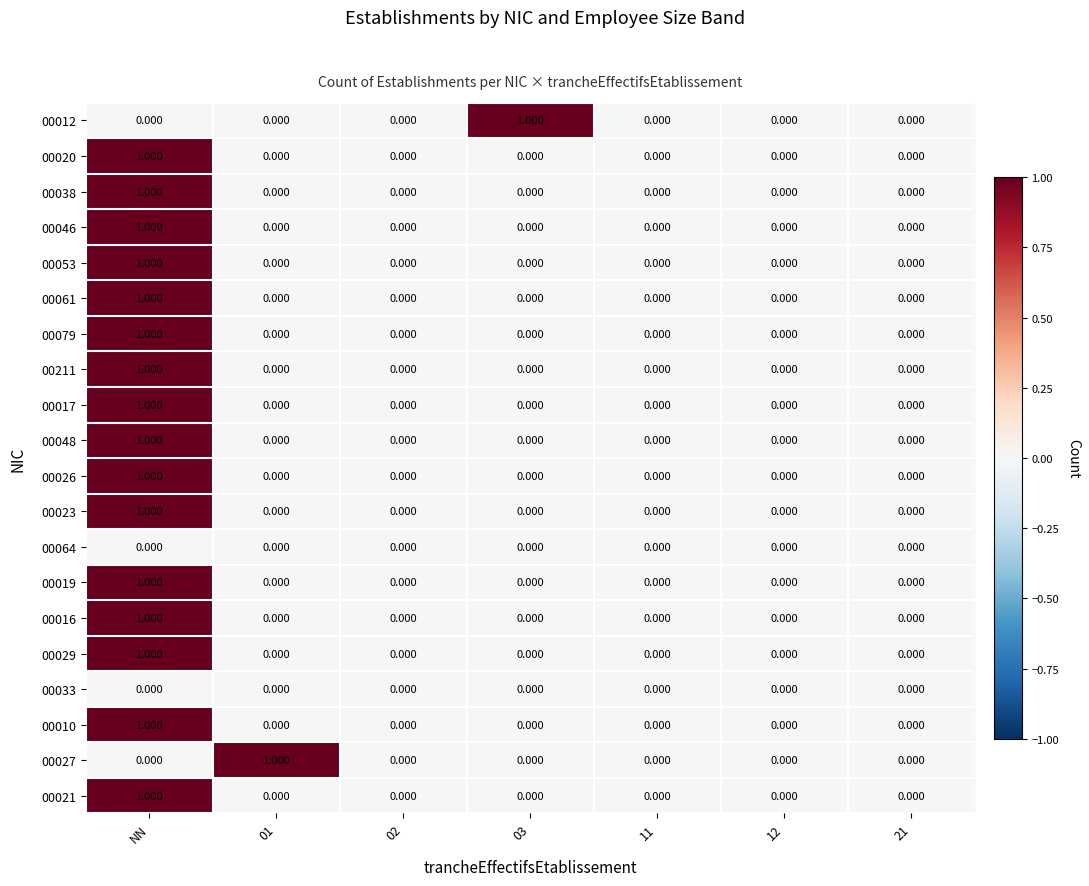

True or false: 00012 has a value of 0 at 03.

False